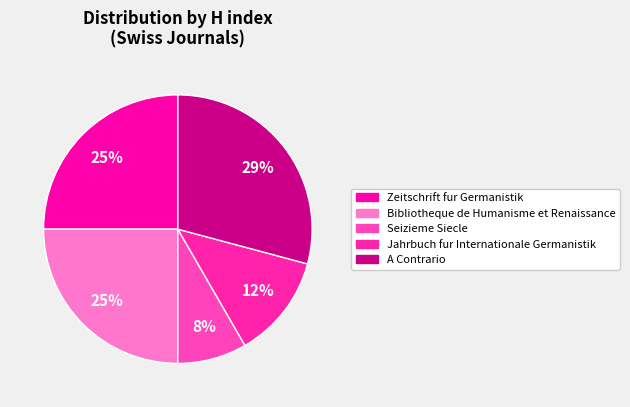

Which category has the smallest portion of the pie?

Seizieme Siecle